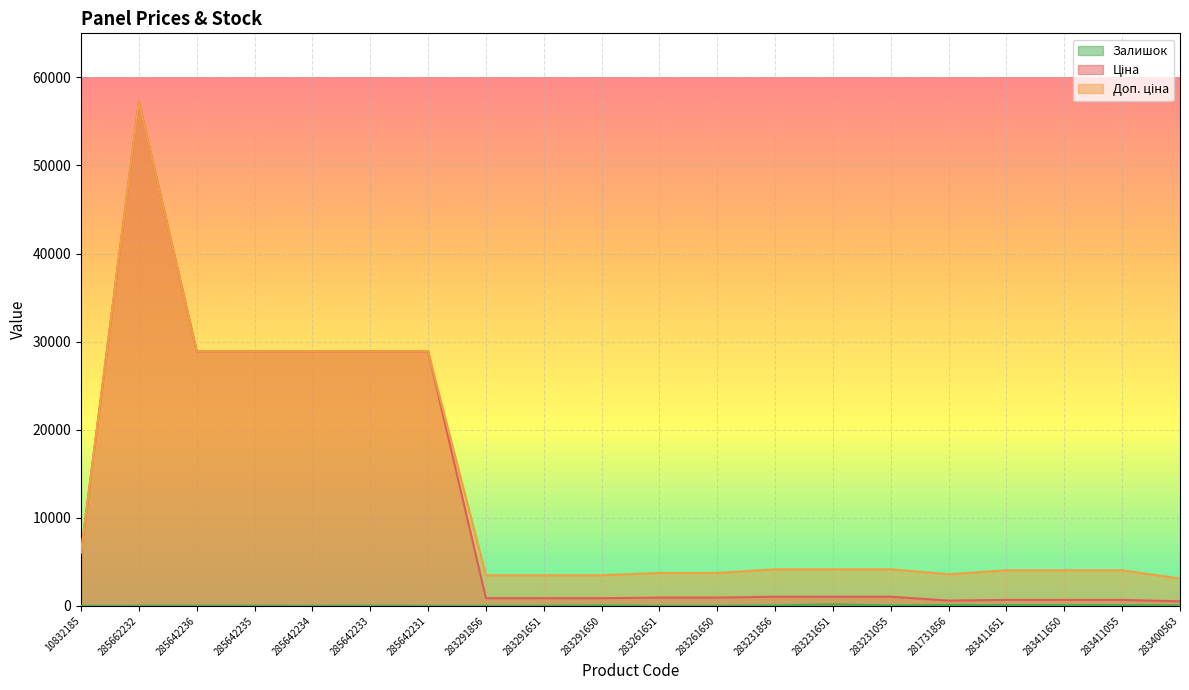

True or false: Ціна and Доп. ціна cross at least once.

False